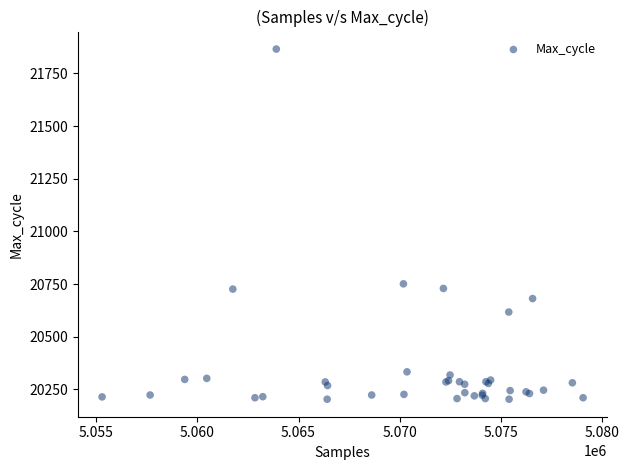

What Y value in the scatter plot is closest to 21034?

20751